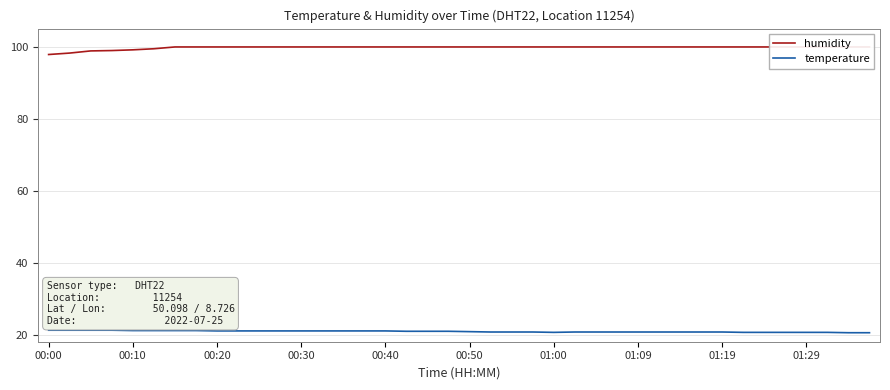

What is the difference between the maximum and second lowest values in the humidity series?

1.7